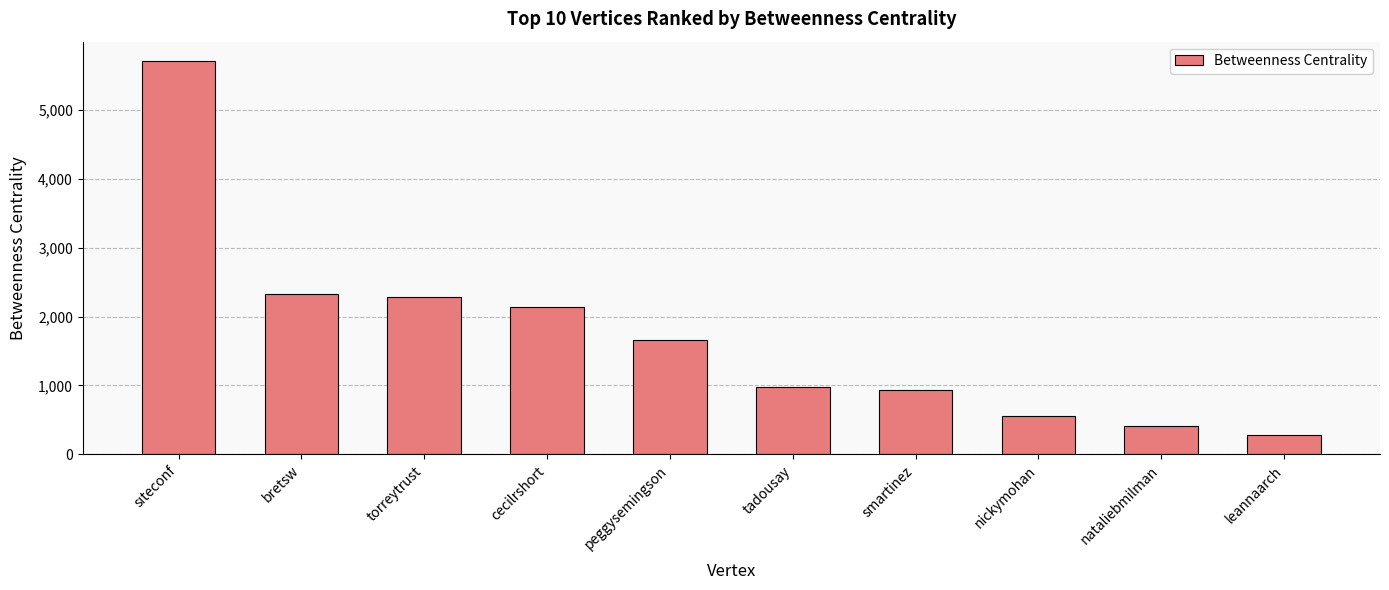

What position from the left is bretsw?

2